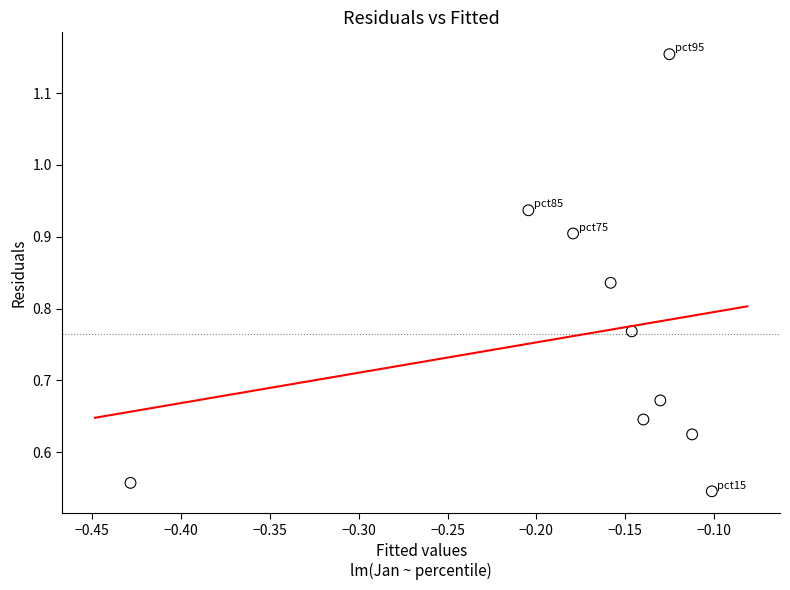

What is the range of X values (max minus min)?

0.3